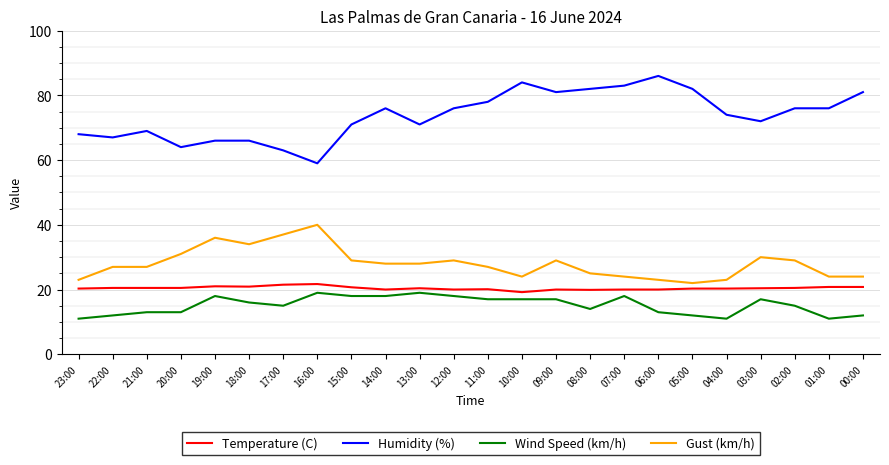

How many values in the Humidity (%) series are below 76?

12